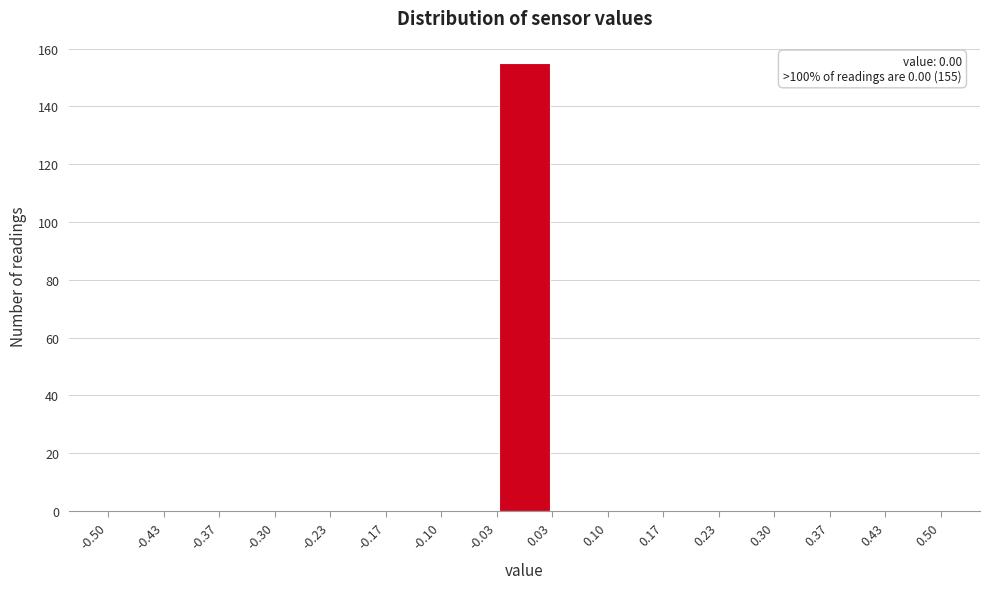

Which range on the x-axis has the tallest bar?

-0.03 to 0.03